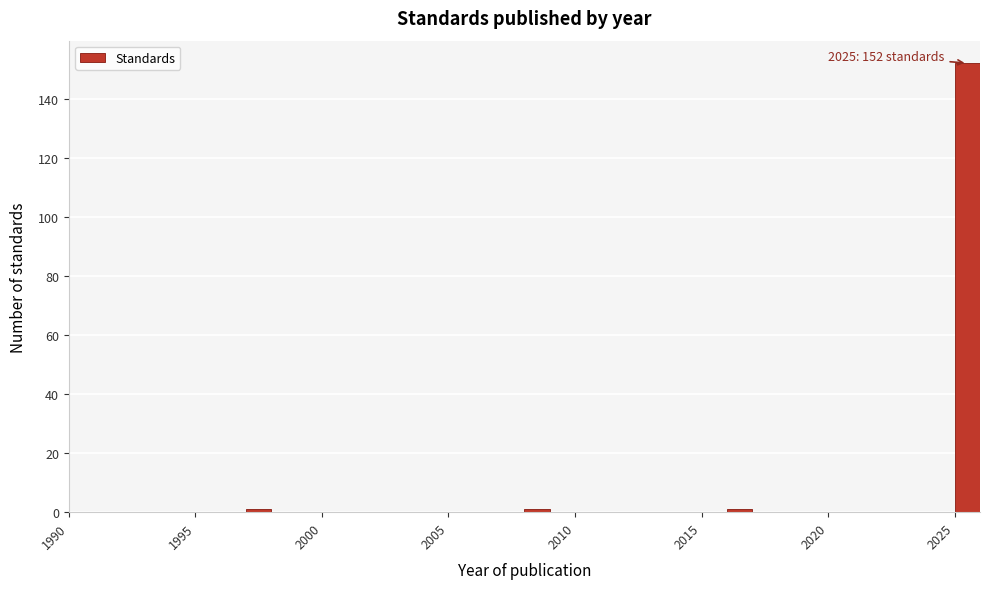

Read against the x-axis, roughly where is the centre of the tallest bar?

2025.5